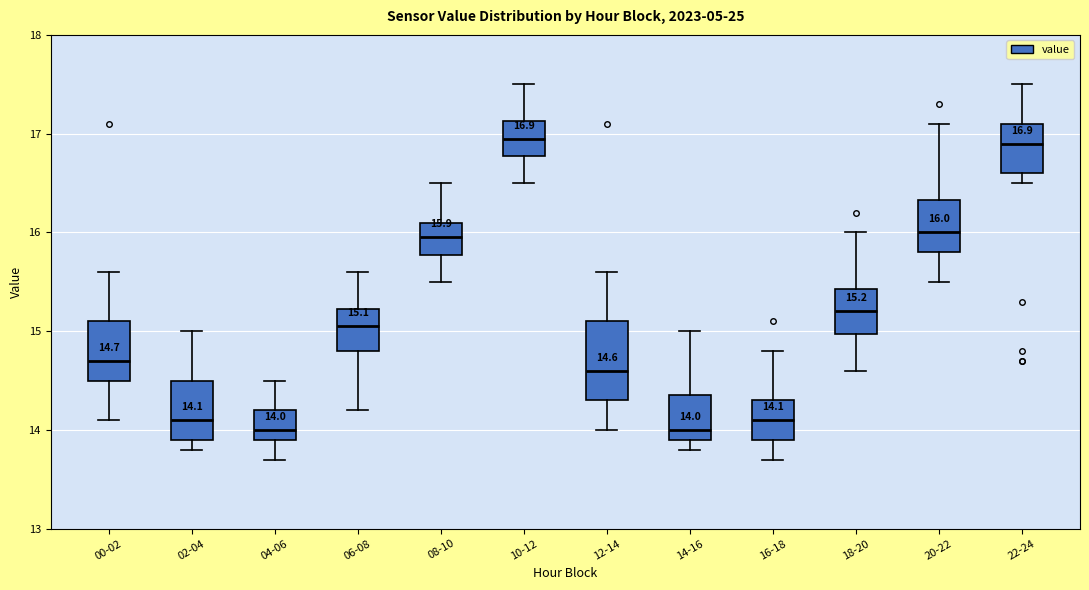

Which box is the tallest, from its lower edge to its upper edge?

12-14